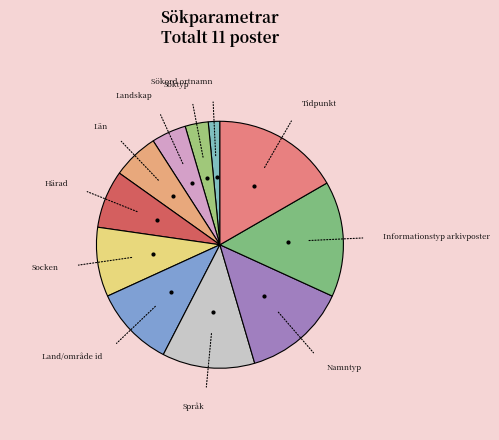

Which category has the smallest portion of the pie?

Sökord ortnamn